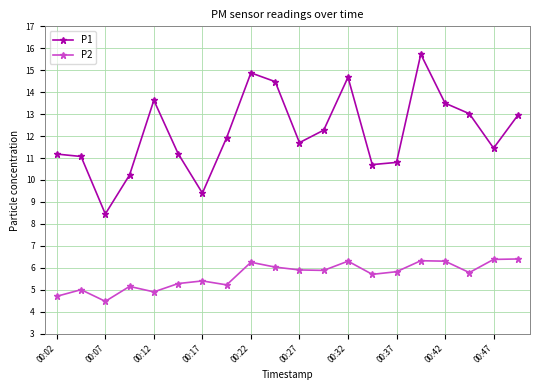

Which series has the largest total across all categories?

P1